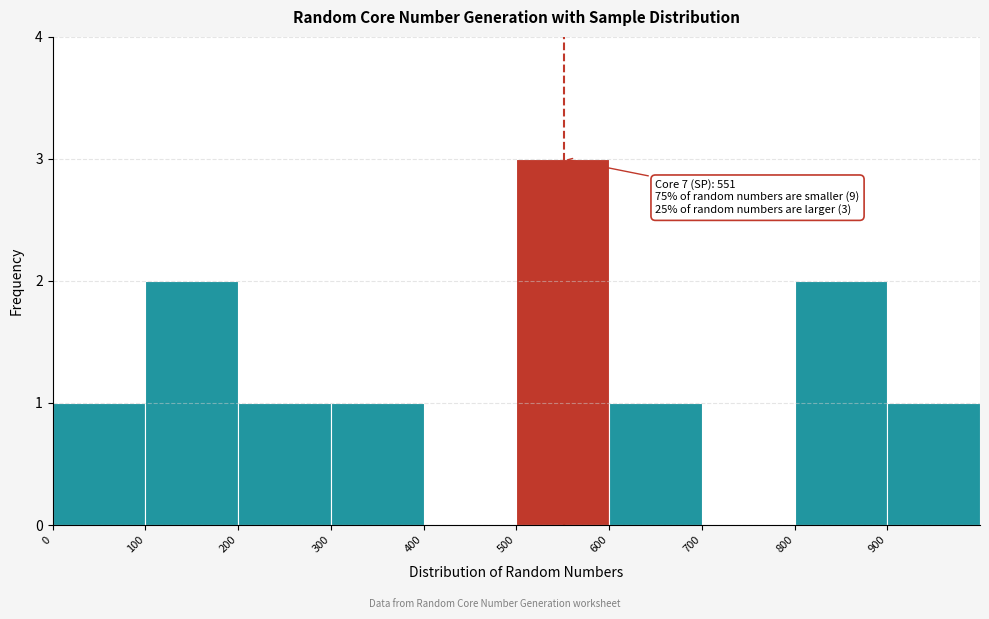

Over which range of the x-axis is the bar tallest?

500 to 600